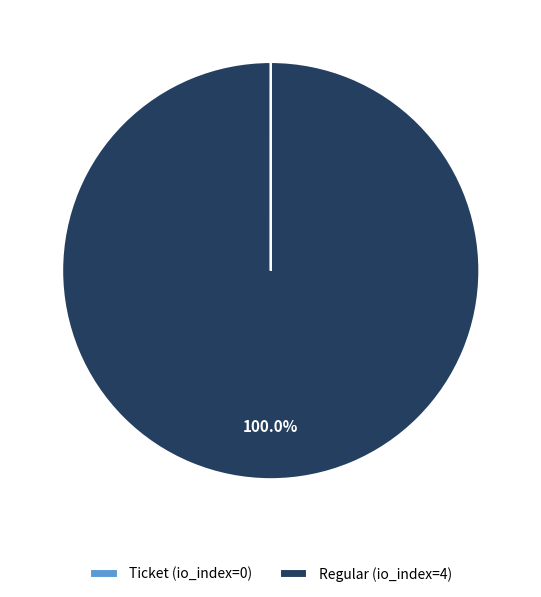

To the nearest percent, what is the average slice percentage?

50%